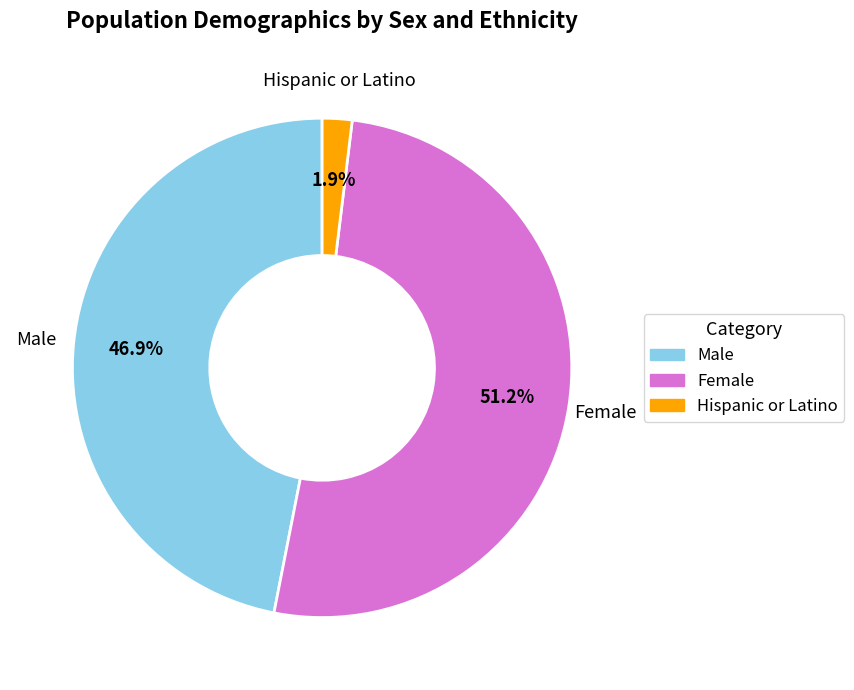

To the nearest percent, what is the average slice percentage?

33%